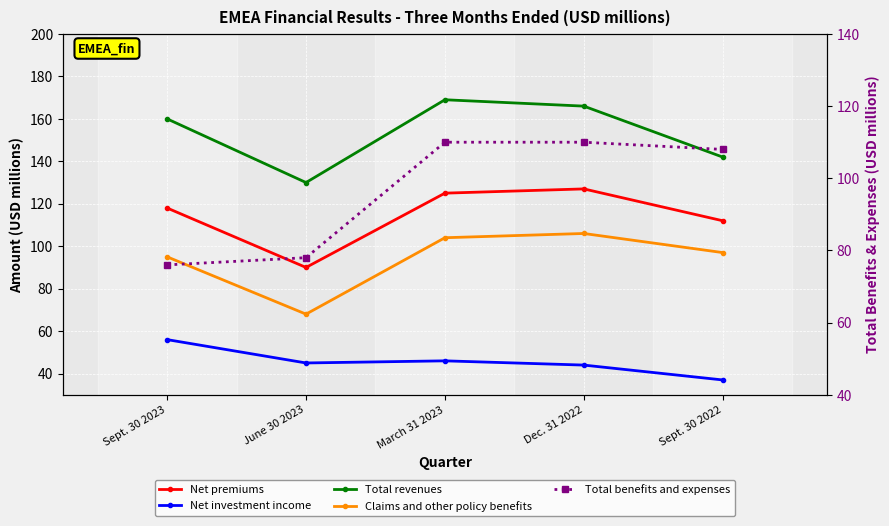

Which category has the highest value across all series?

March 31 2023